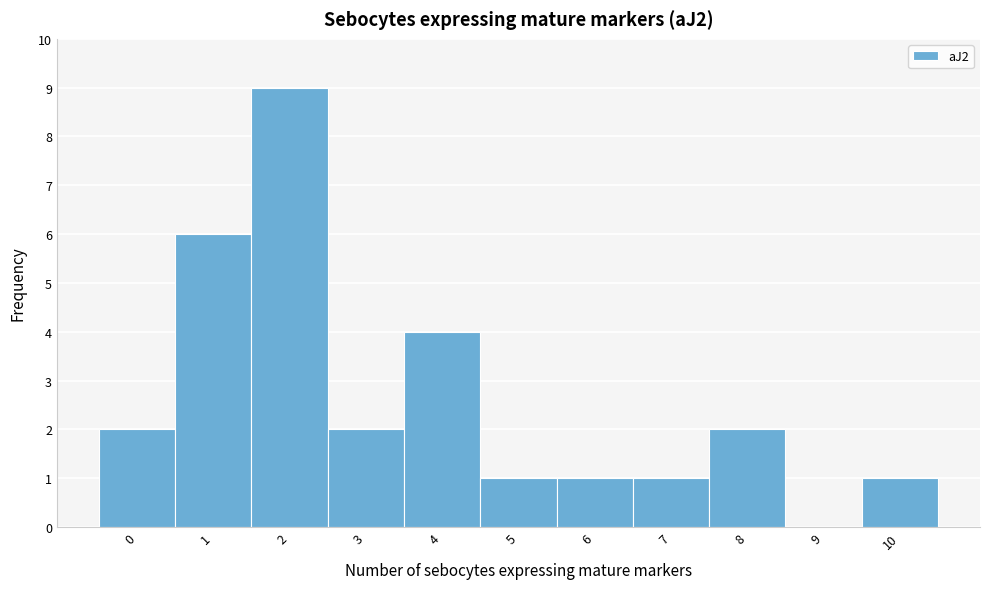

Over which range of the x-axis is the bar tallest?

1.5 to 2.5